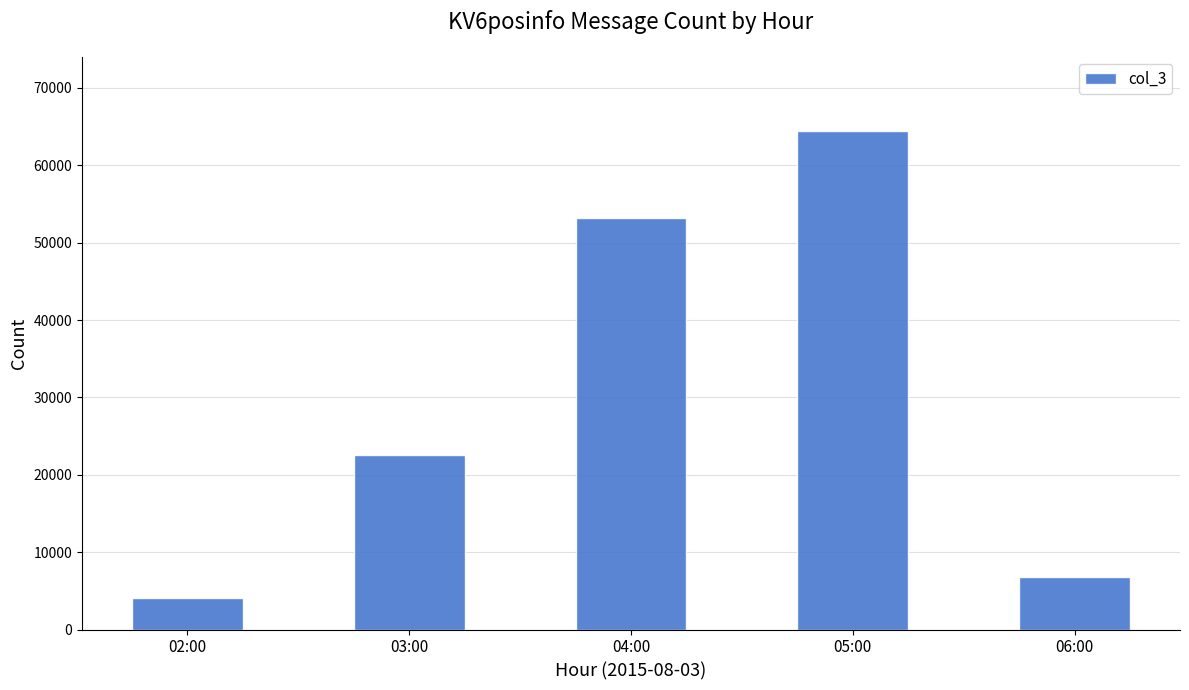

Does the chart contain any negative values?

No